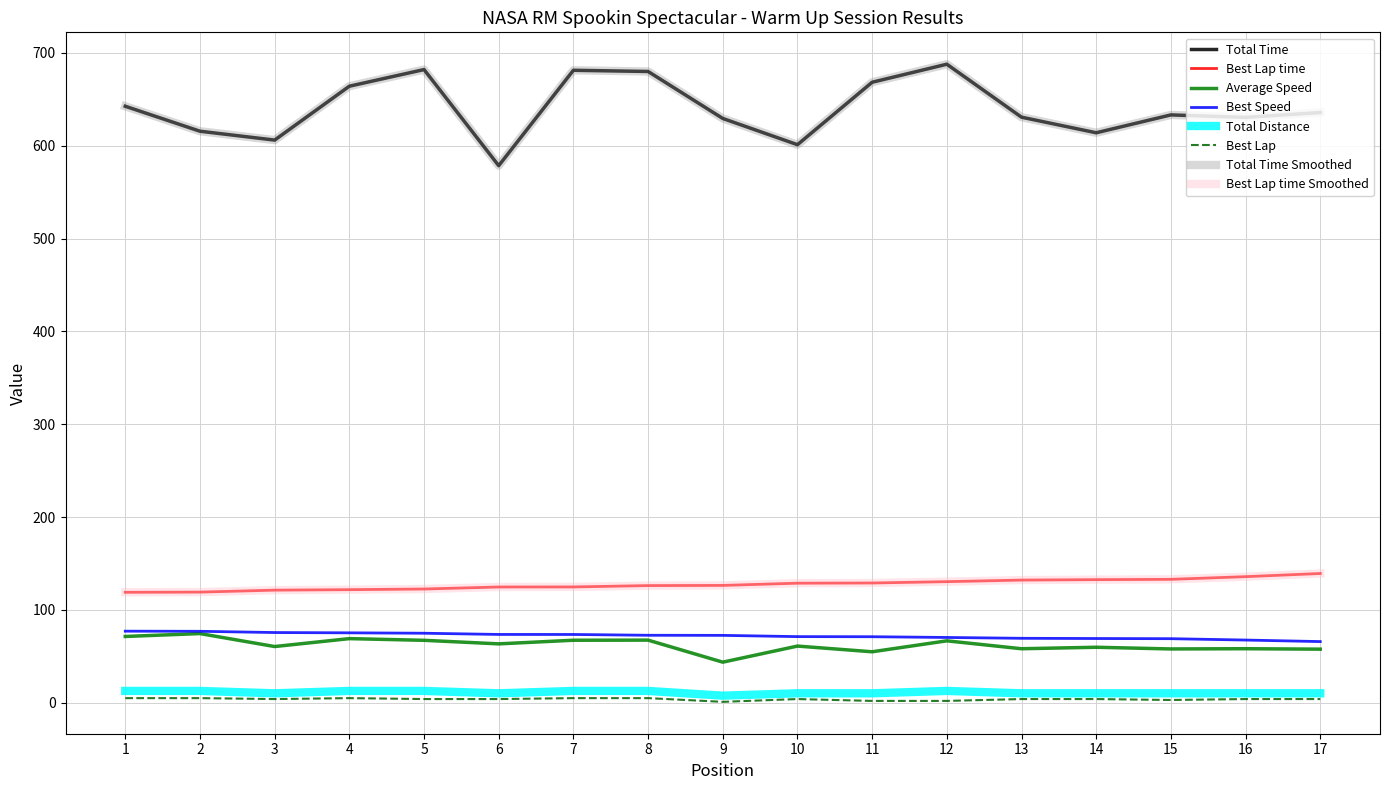

Does the chart have visible grid lines?

Yes